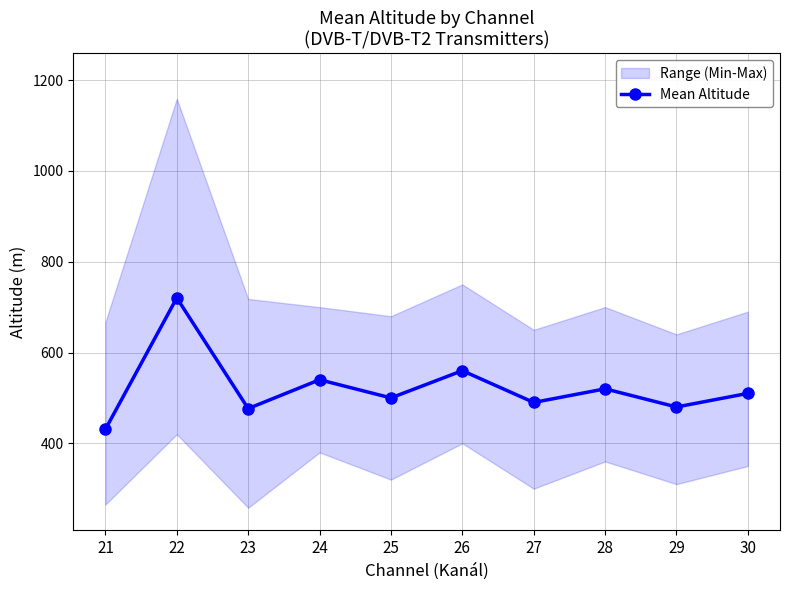

What is the change in value from 22 to 30?

-210.3